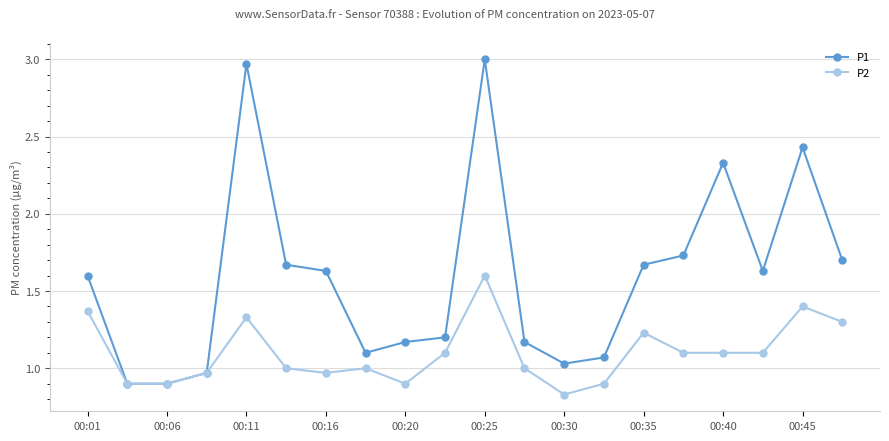

True or false: P1 has more than 2 interior local peaks.

True